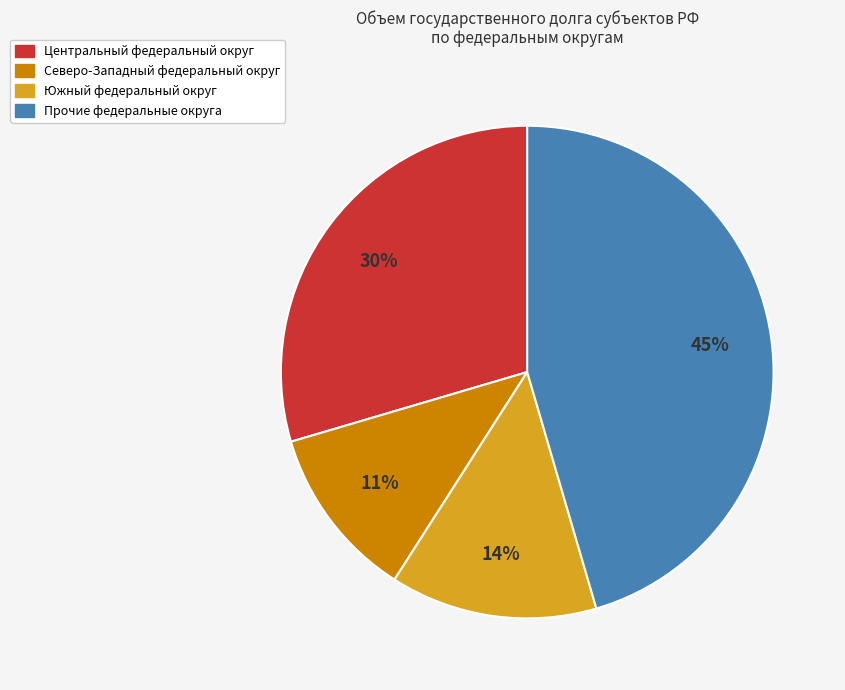

Is there any slice that represents more than half of the pie?

No